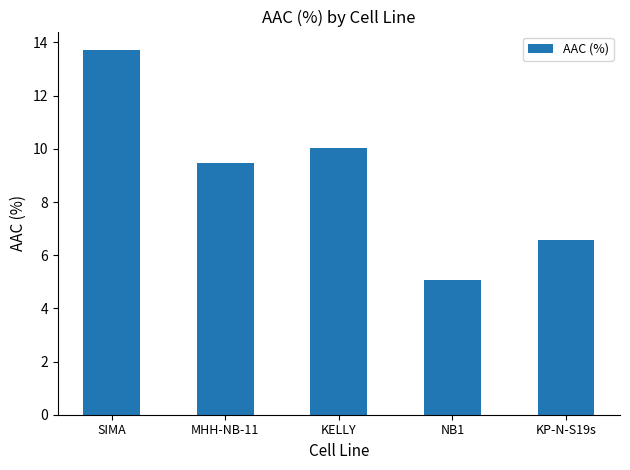

What is the label of the 5th bar from the right?

SIMA